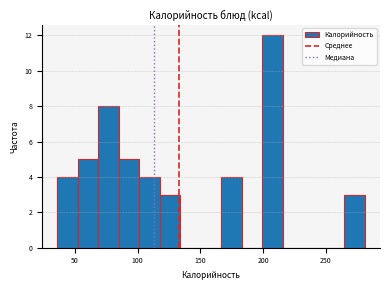

Read against the x-axis, roughly where is the centre of the tallest bar?

210